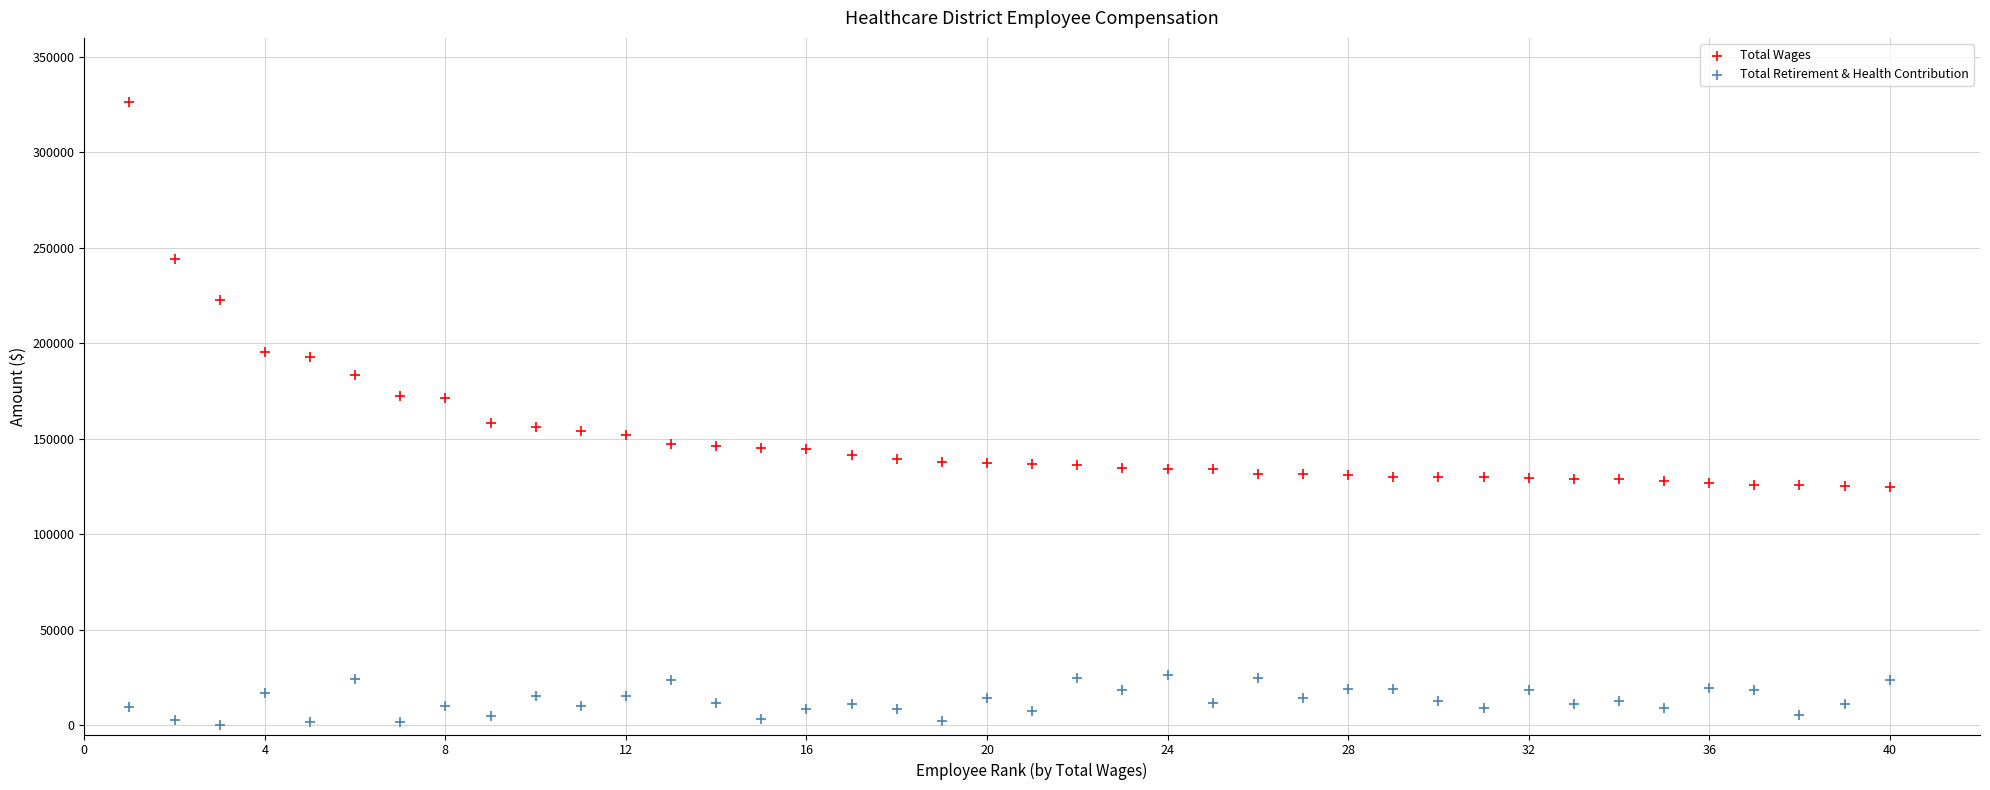

What are all the series names shown in the legend?

Total Wages, Total Retirement & Health Contribution